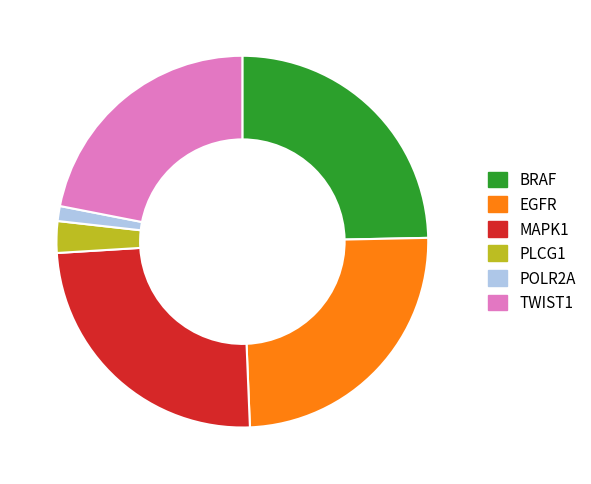

Is there any slice that represents more than half of the pie?

No